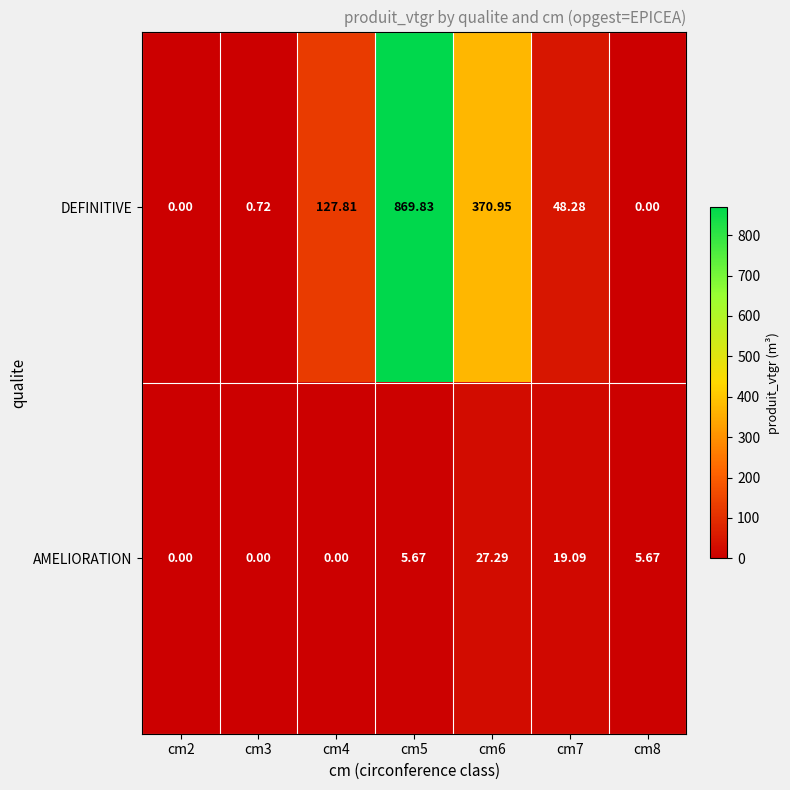

Count the number of categories in the chart.

7